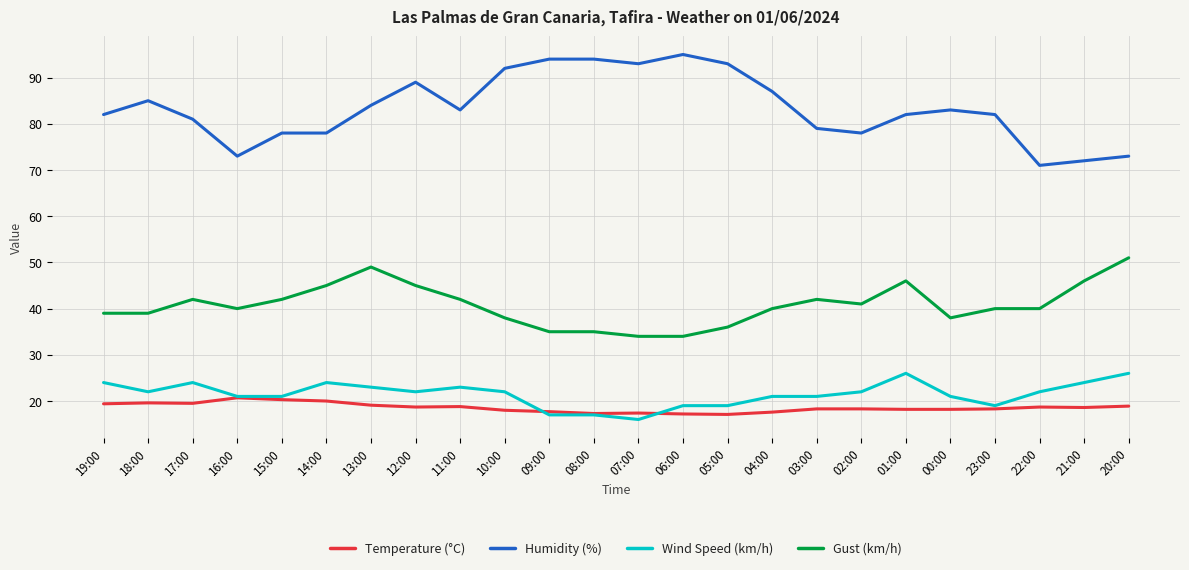

Which series has the largest total across all categories?

Humidity (%)